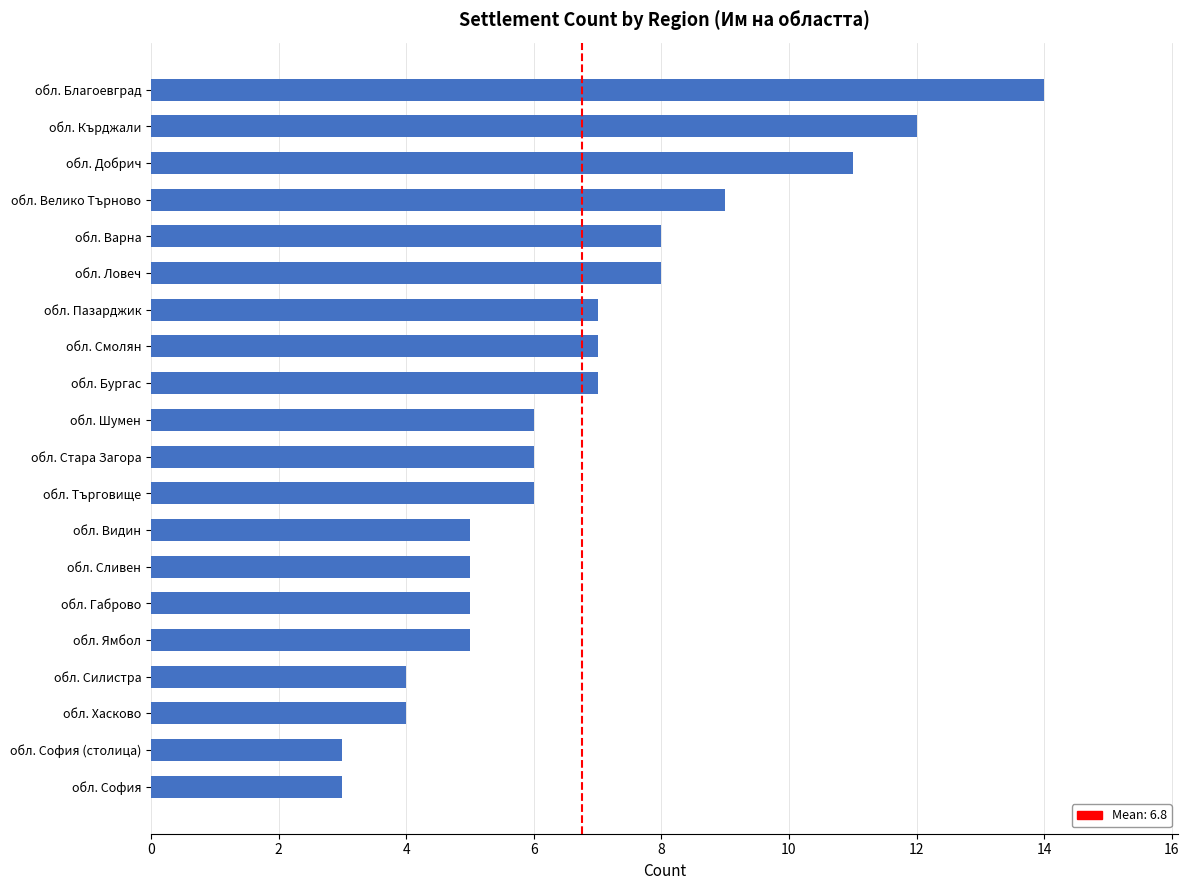

What is the greatest value displayed?

14